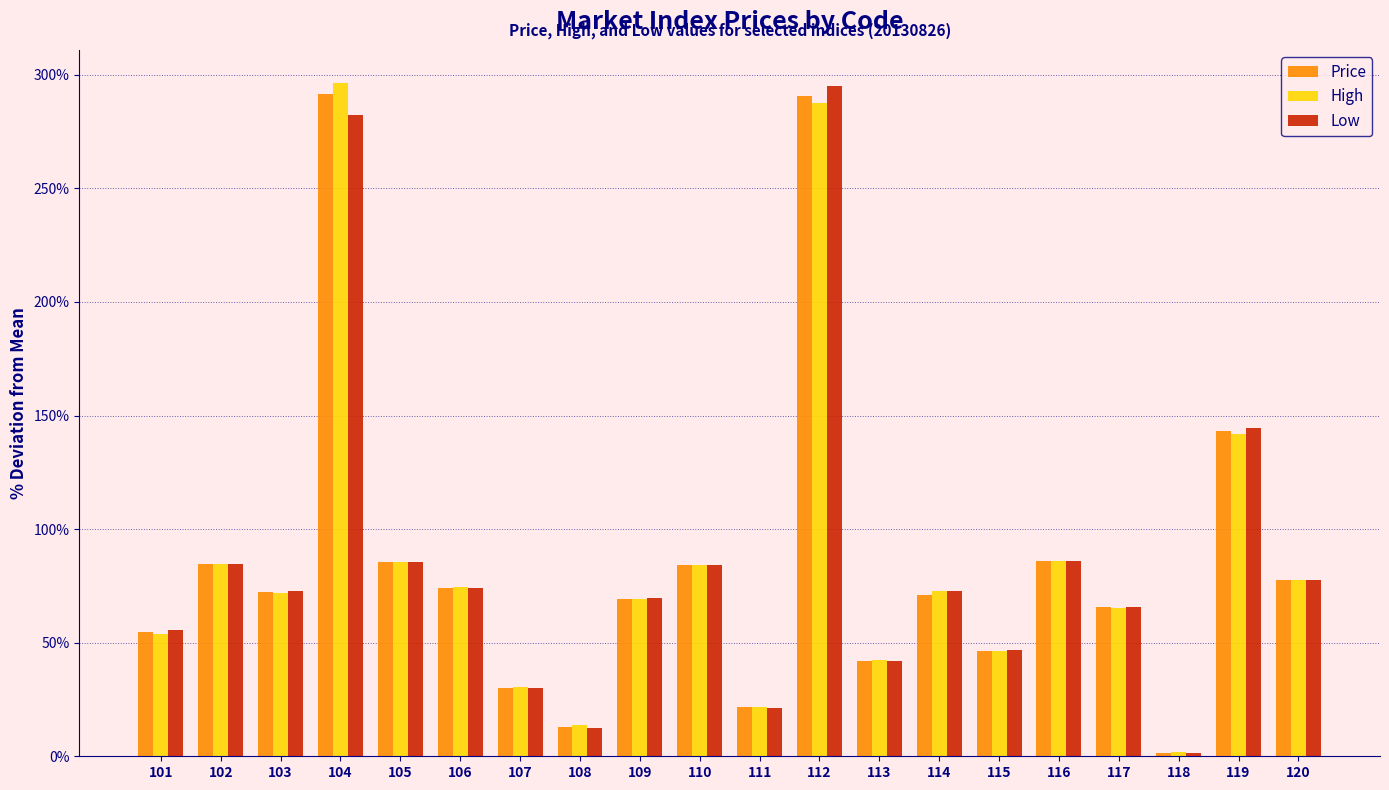

What is the approximate value of High at 118?

1.9